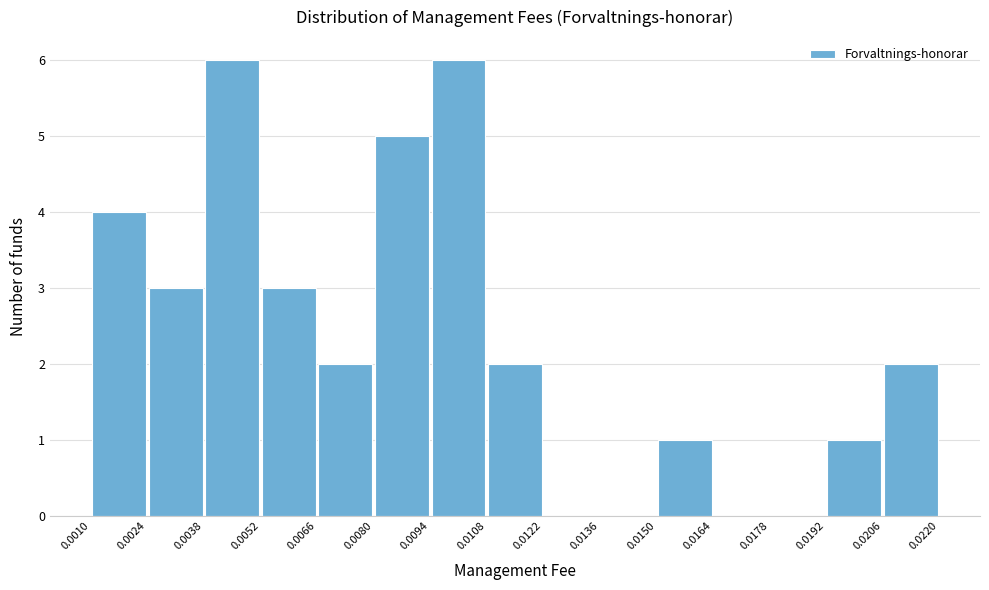

Reading left to right, list every bar in this chart as the range it spans on the x-axis followed by its height. The values are not printed on the chart, so give them approximately, as read against the axis.

0.0010 to 0.0024: 4
0.0024 to 0.0038: 3
0.0038 to 0.0052: 6
0.0052 to 0.0066: 3
0.0066 to 0.0080: 2
0.0080 to 0.0094: 5
0.0094 to 0.0108: 6
0.0108 to 0.0122: 2
0.0122 to 0.0136: 0
0.0136 to 0.0150: 0
0.0150 to 0.0164: 1
0.0164 to 0.0178: 0
0.0178 to 0.0192: 0
0.0192 to 0.0206: 1
0.0206 to 0.0220: 2